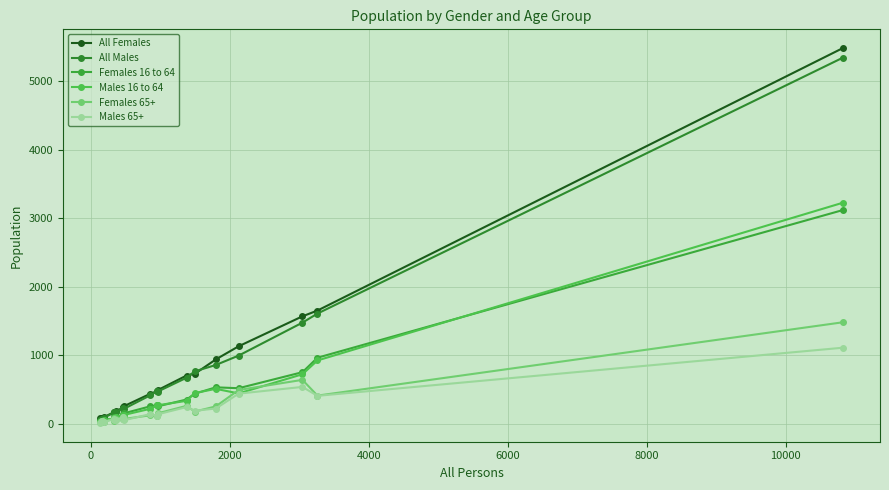

How many data points does each series have?

20